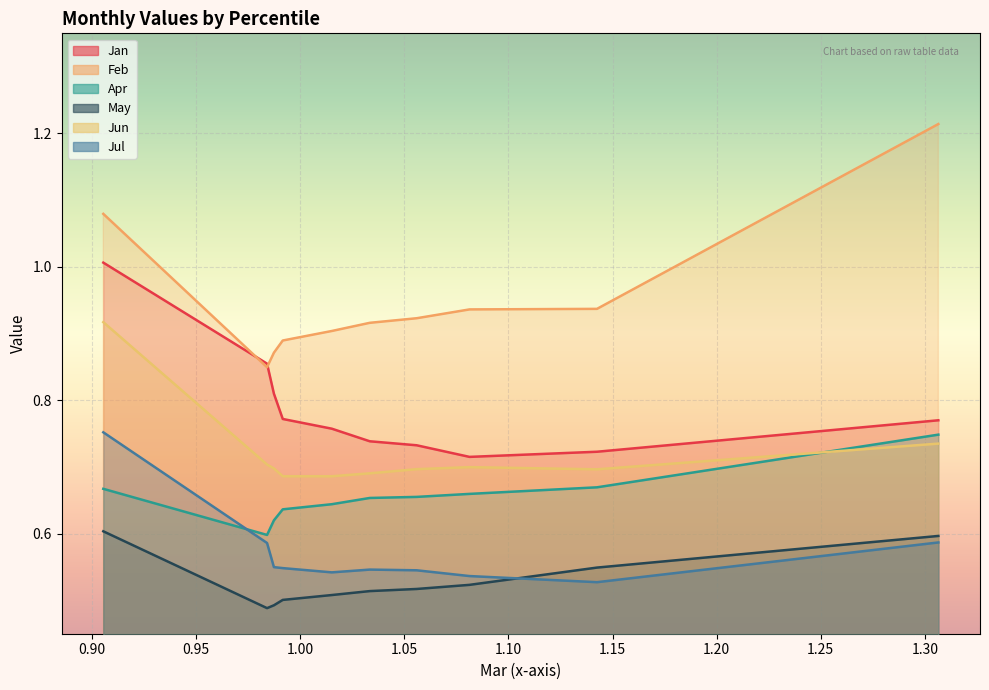

Does the chart display data point markers on the line(s)?

No